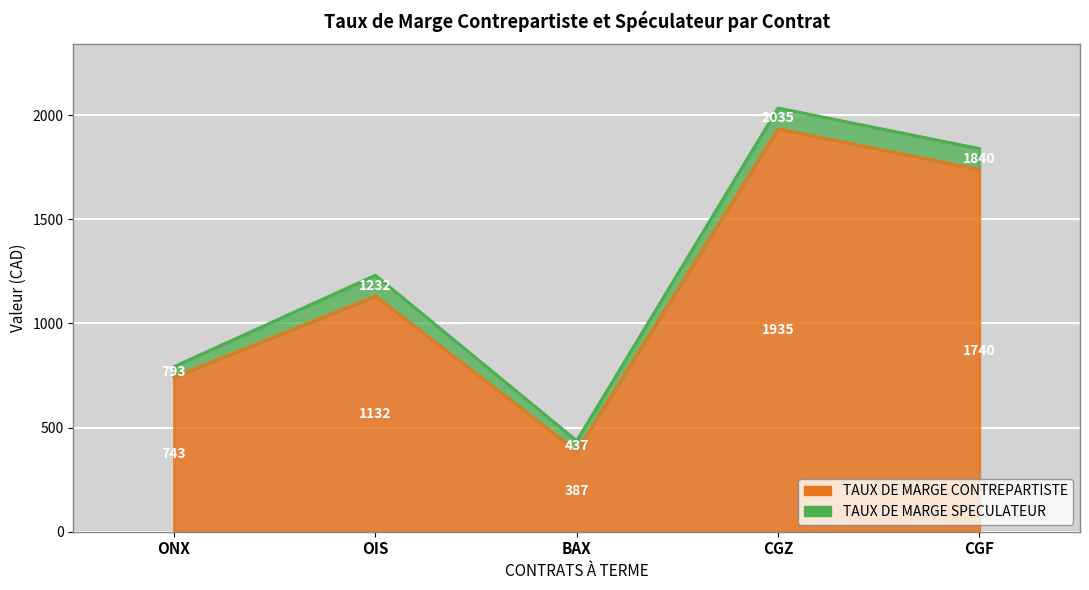

How many data points in TAUX DE MARGE CONTREPARTISTE are above 1132?

2